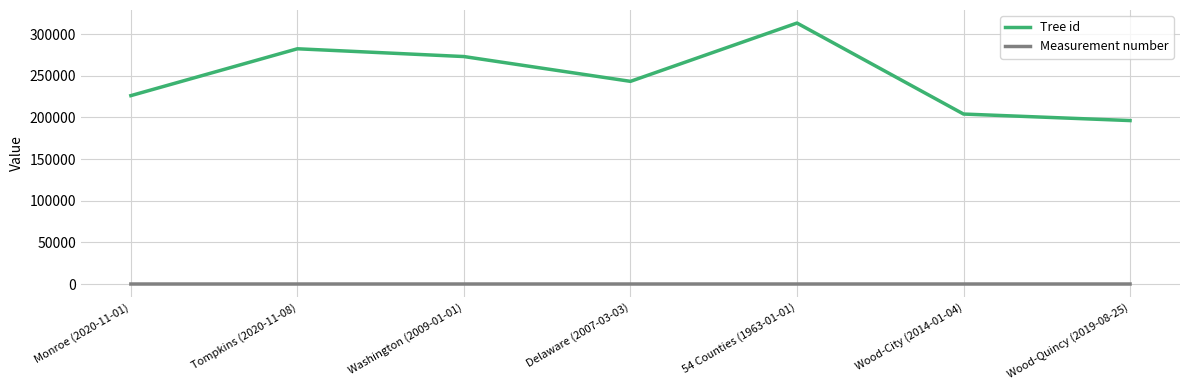

At which label does Tree id reach its peak?

54 Counties (1963-01-01)